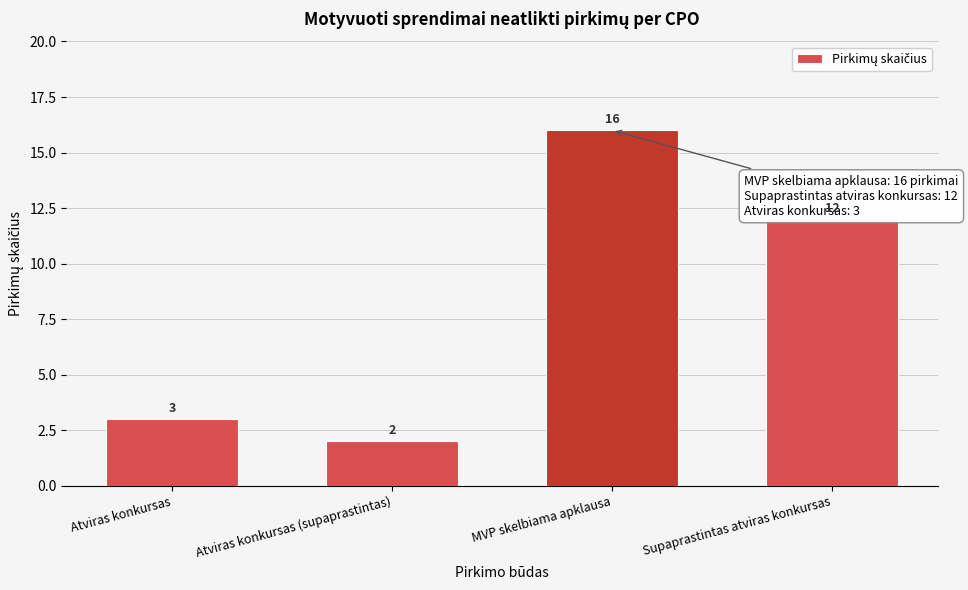

Reading left to right, what are all the values shown in this chart?

Atviras konkursas=3	Atviras konkursas (supaprastintas)=2	MVP skelbiama apklausa=16	Supaprastintas atviras konkursas=12